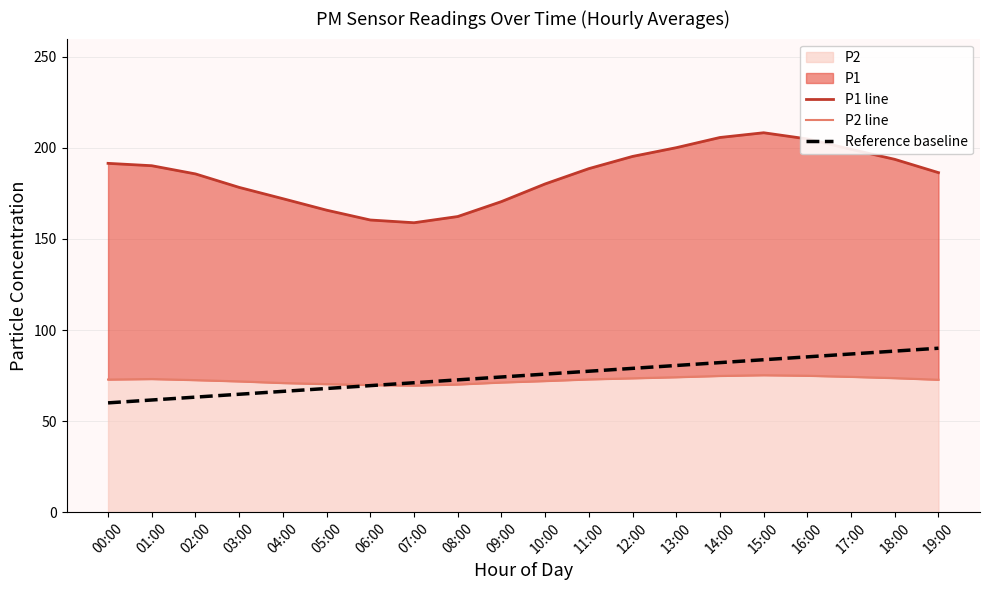

True or false: Reference baseline has a value of 118.2 at 16:00.

False